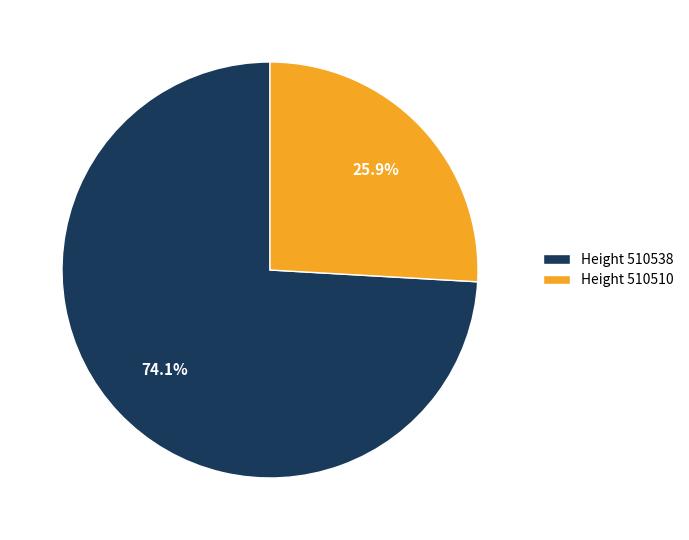

To the nearest percent, what is the difference between the largest and smallest slice percentages?

48%